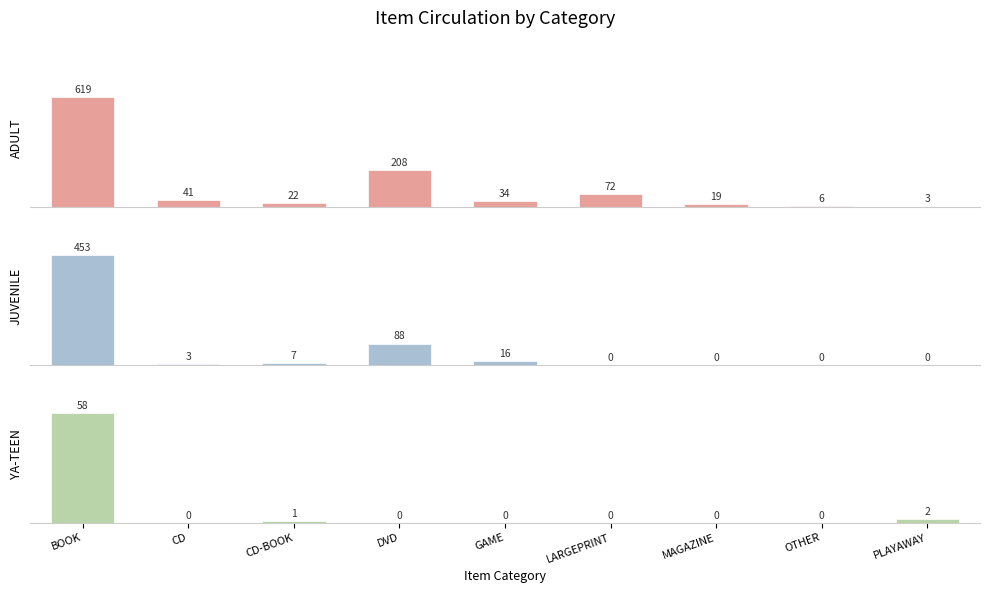

What is the label of the 7th bar from the right?

CD-BOOK